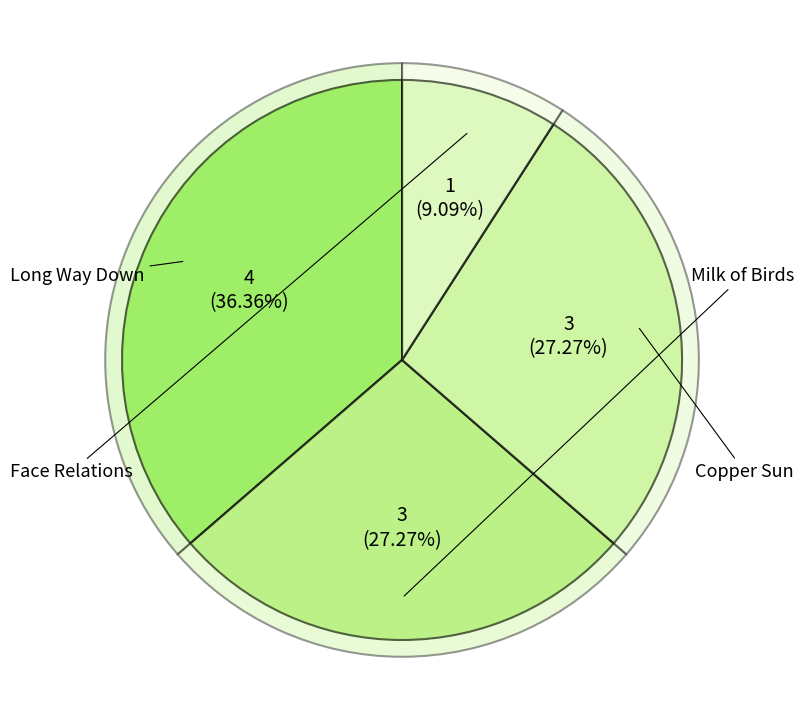

What is the total percentage of Copper Sun and Milk of Birds?

54.5%